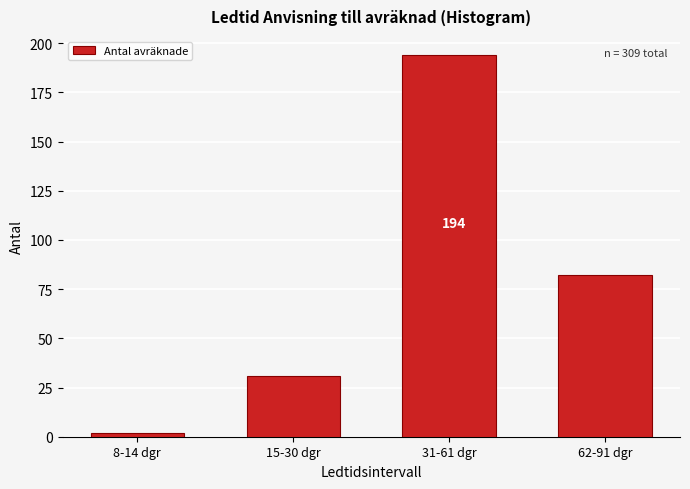

Reading left to right, list all the values displayed in this chart.

8-14 dgr=2	15-30 dgr=31	31-61 dgr=194	62-91 dgr=82